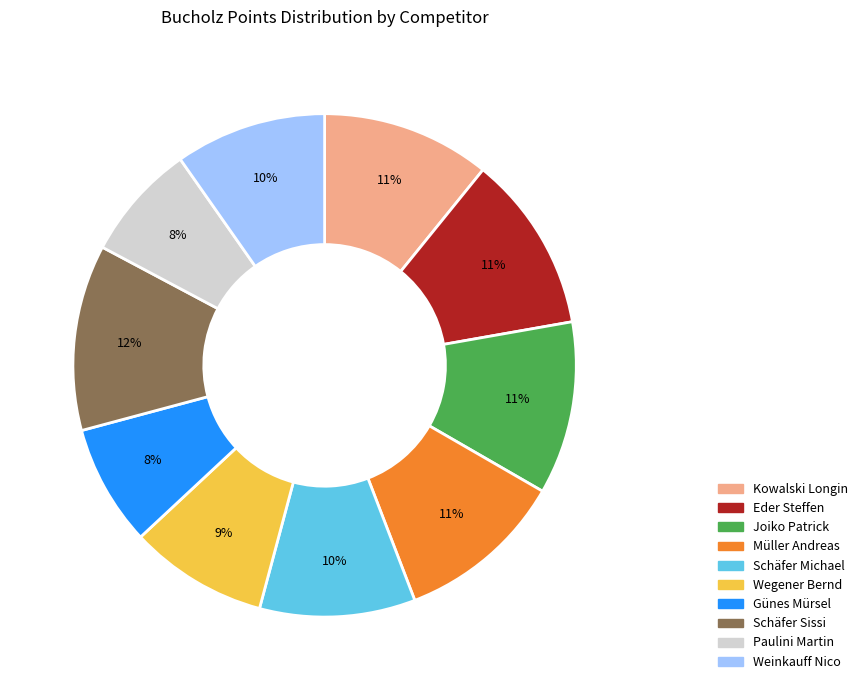

To the nearest percent, what is the average slice percentage?

10%